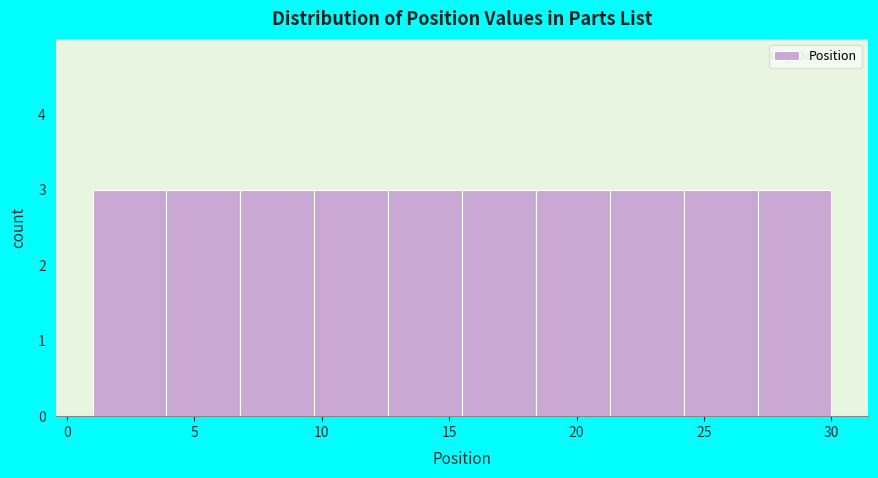

Reading left to right, transcribe this chart: for each bar, give the range it covers on the x-axis and its height. Neither the bar edges nor the heights are printed on the chart, so give them approximately, as read against the axes.

1.0 to 3.9: 3
3.9 to 6.8: 3
6.8 to 9.7: 3
9.7 to 12.6: 3
12.6 to 15.5: 3
15.5 to 18.4: 3
18.4 to 21.3: 3
21.3 to 24.2: 3
24.2 to 27.1: 3
27.1 to 30.0: 3